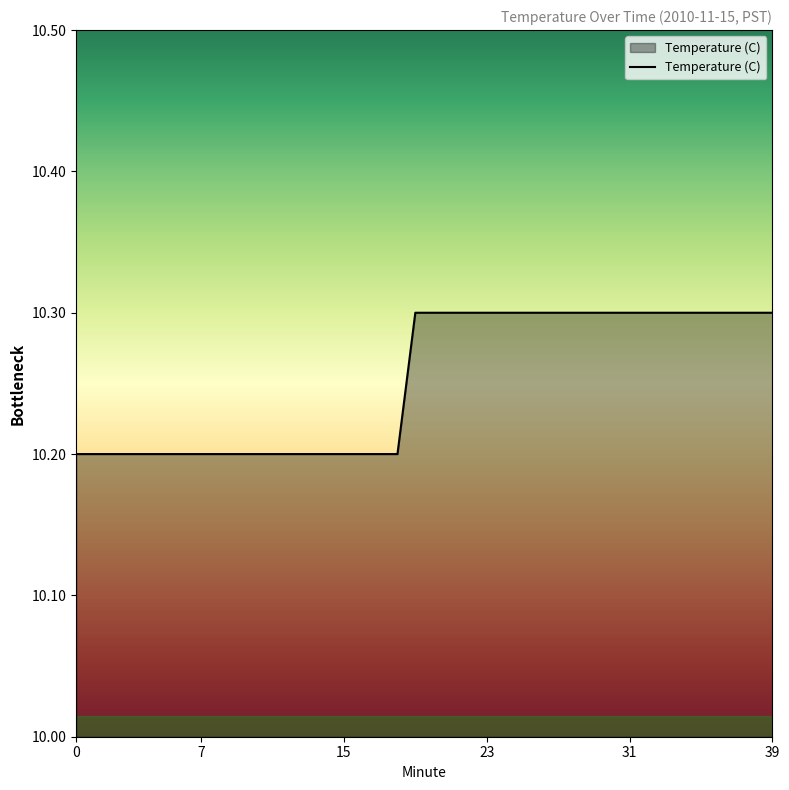

What is the smallest value displayed?

10.2